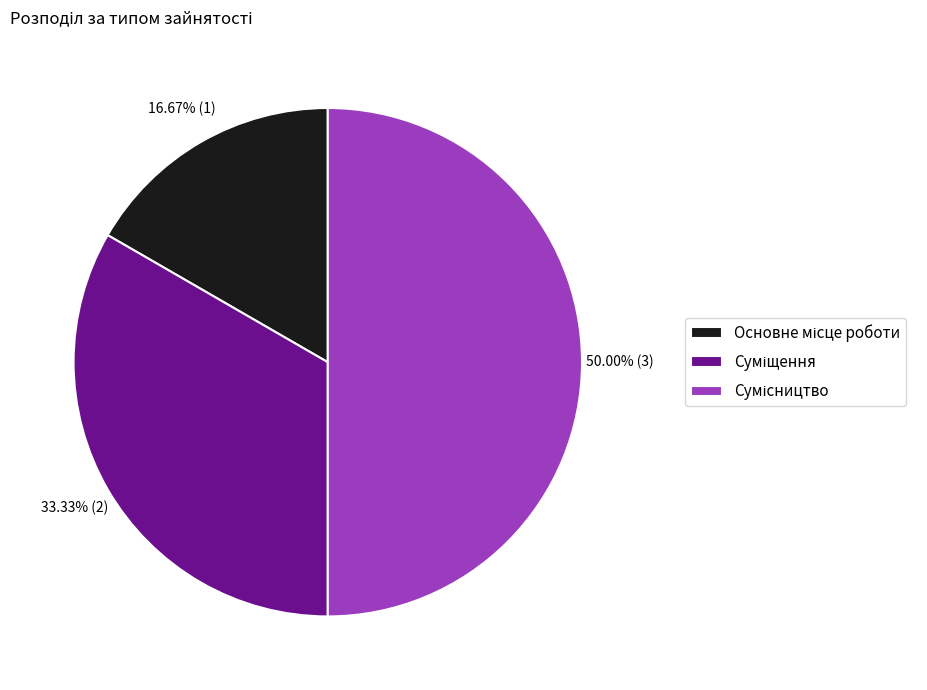

How many slices are in this pie chart?

3